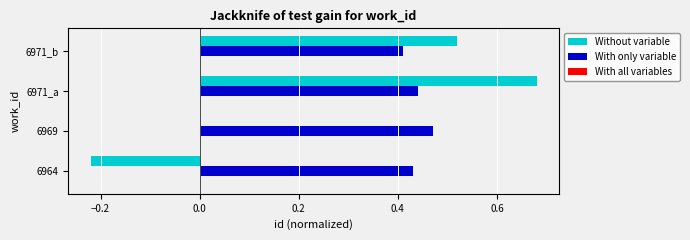

Which series changed the most between 6971_a and 6971_b?

Without variable